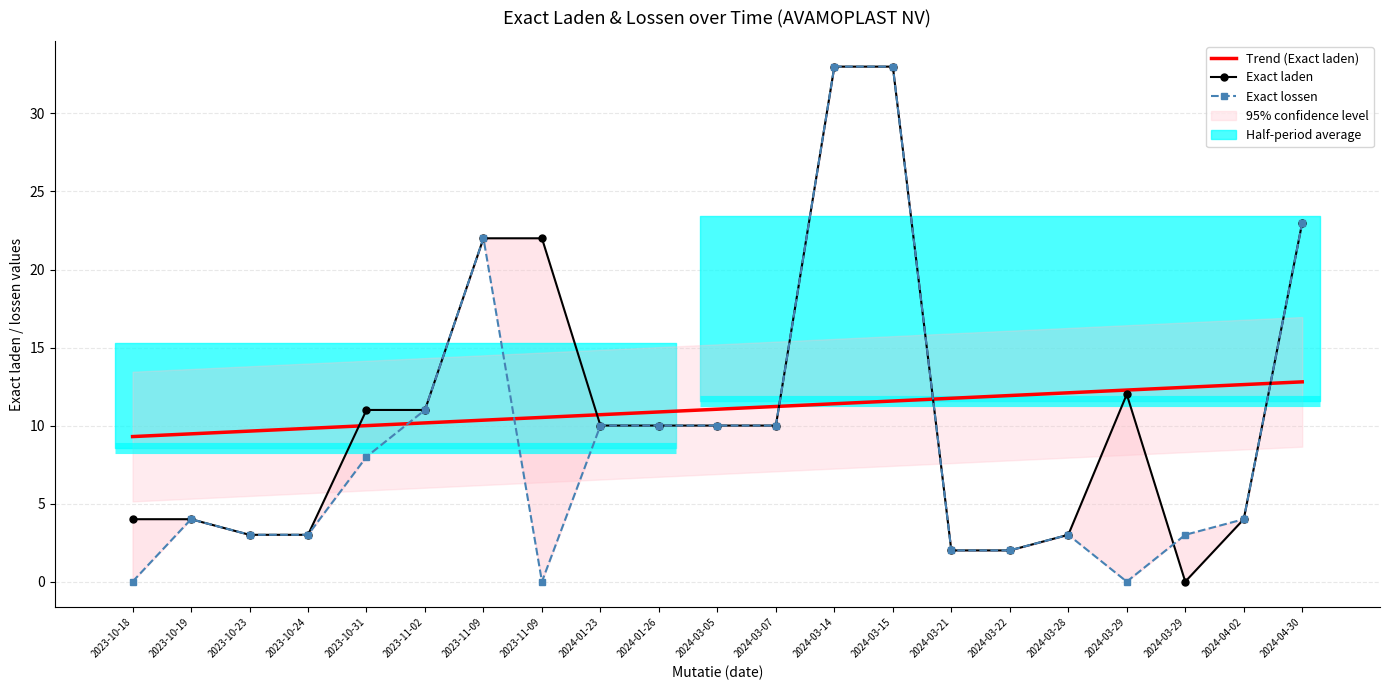

Which label corresponds to the largest value in the chart?

2024-03-14